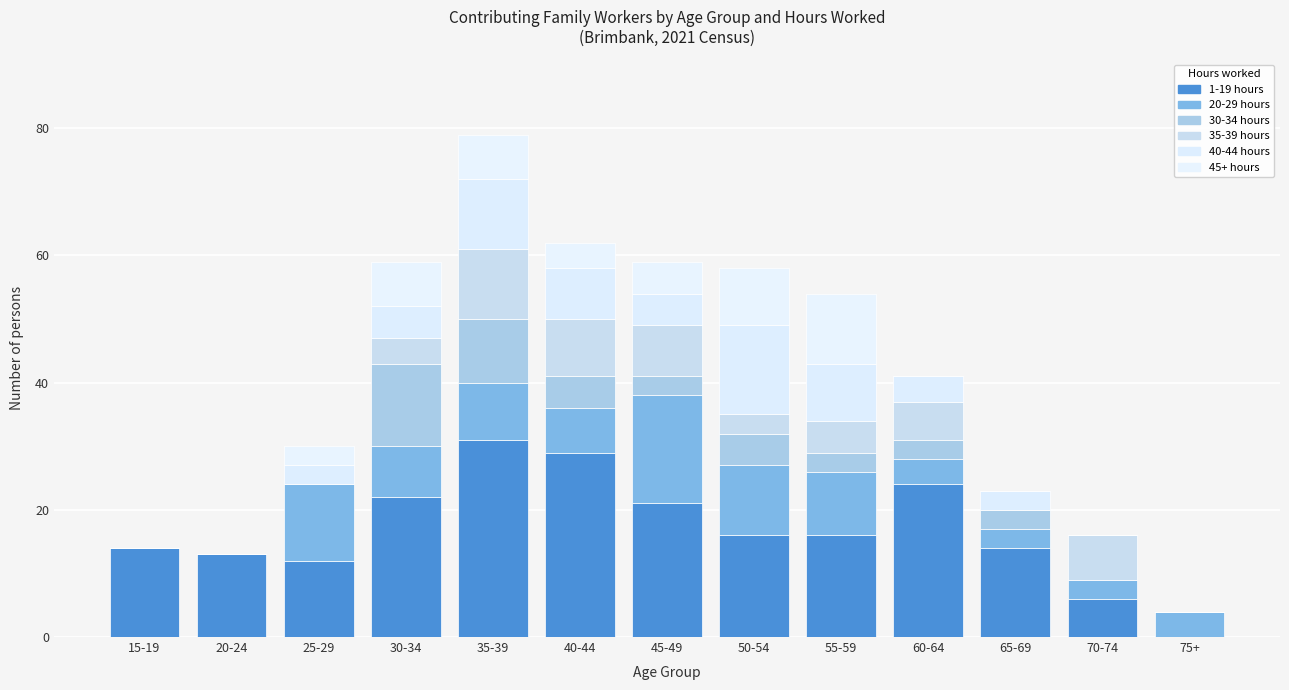

Are the bars grouped side by side (vs. stacked)?

No